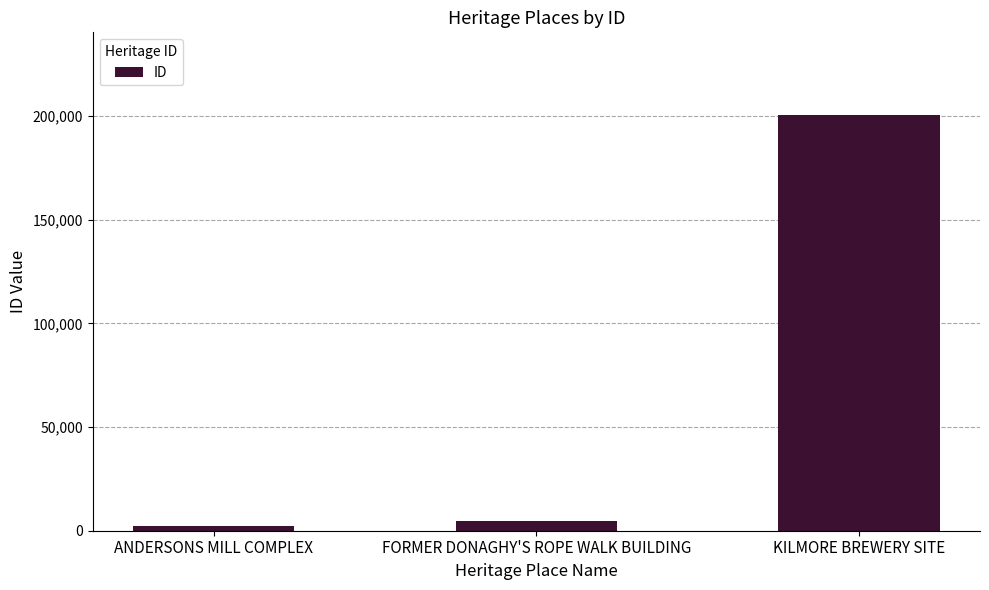

Reading right to left, what are all the values shown in this chart?

200423	4819	2366